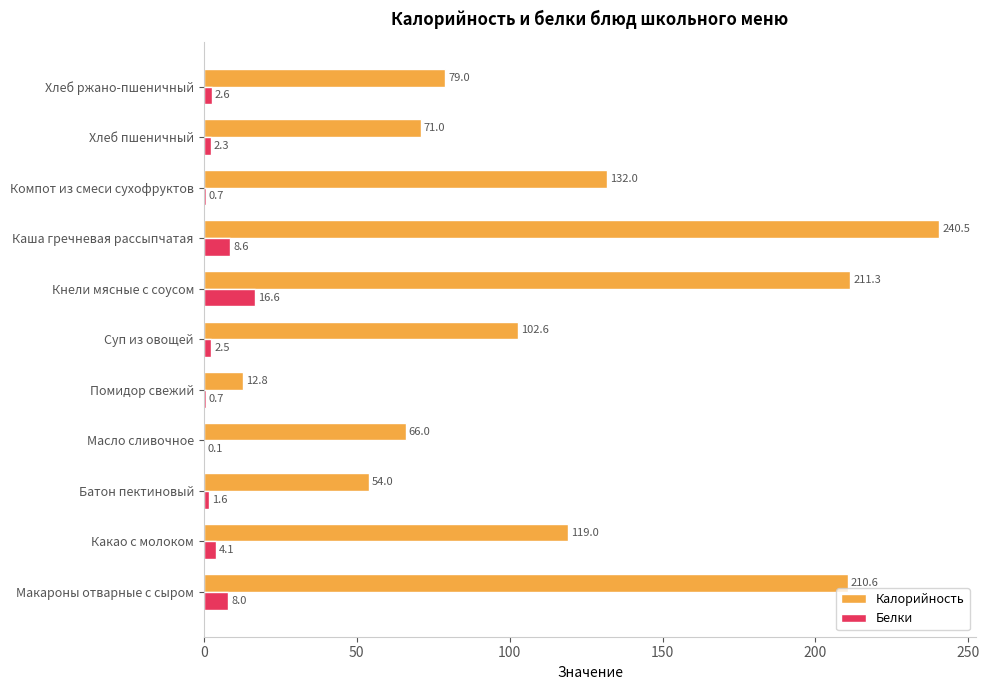

Is the value of Белки at Кнели мясные с соусом greater than the value of Калорийность at Суп из овощей?

No